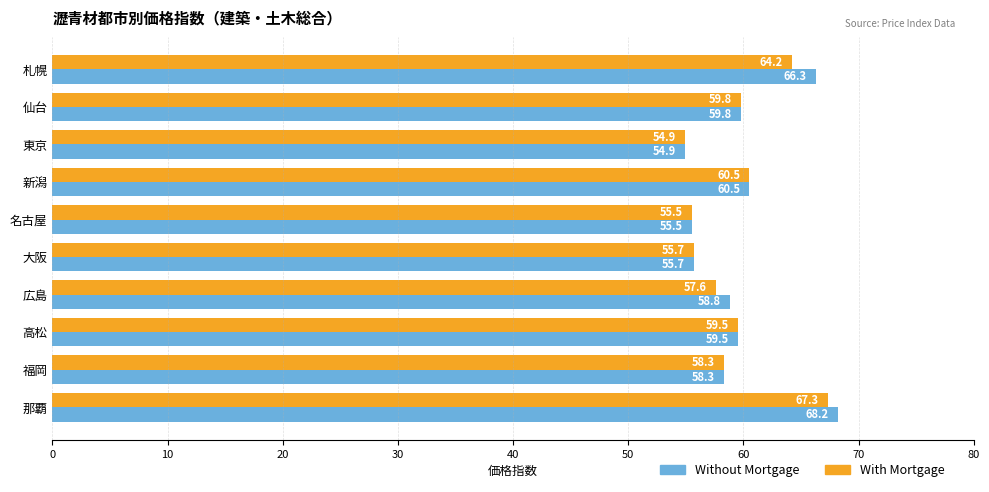

Which series has the widest spread of values?

Without Mortgage